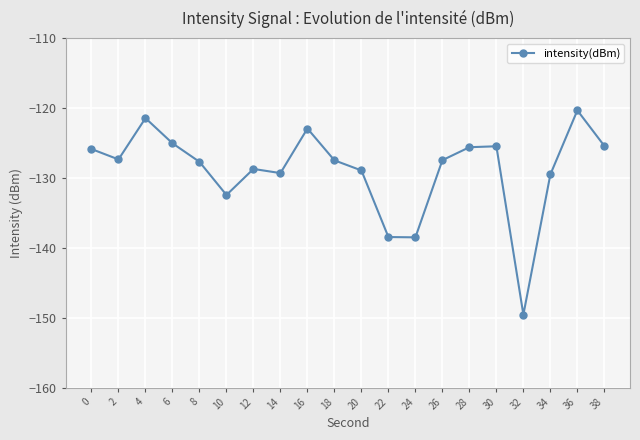

What is the greatest value displayed?

-120.4